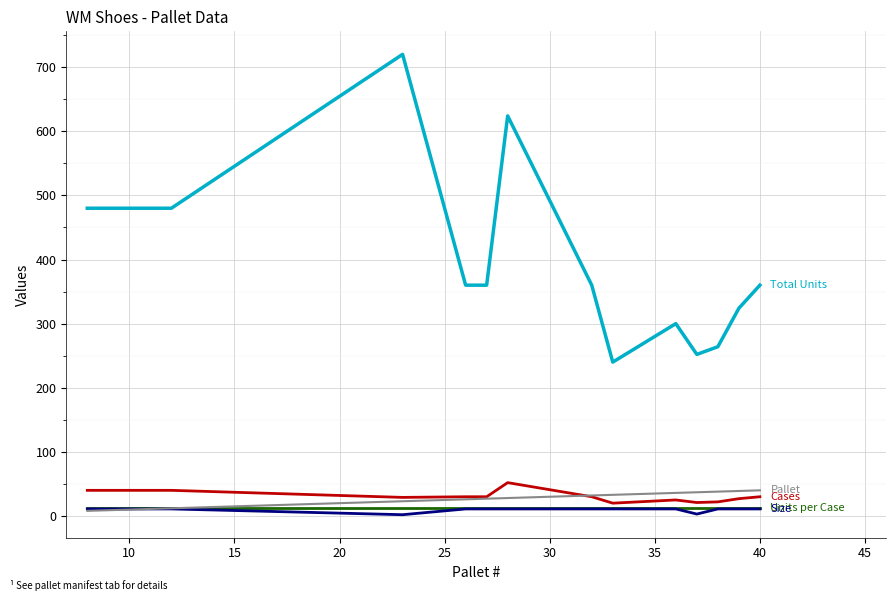

What is the greatest value displayed?

720